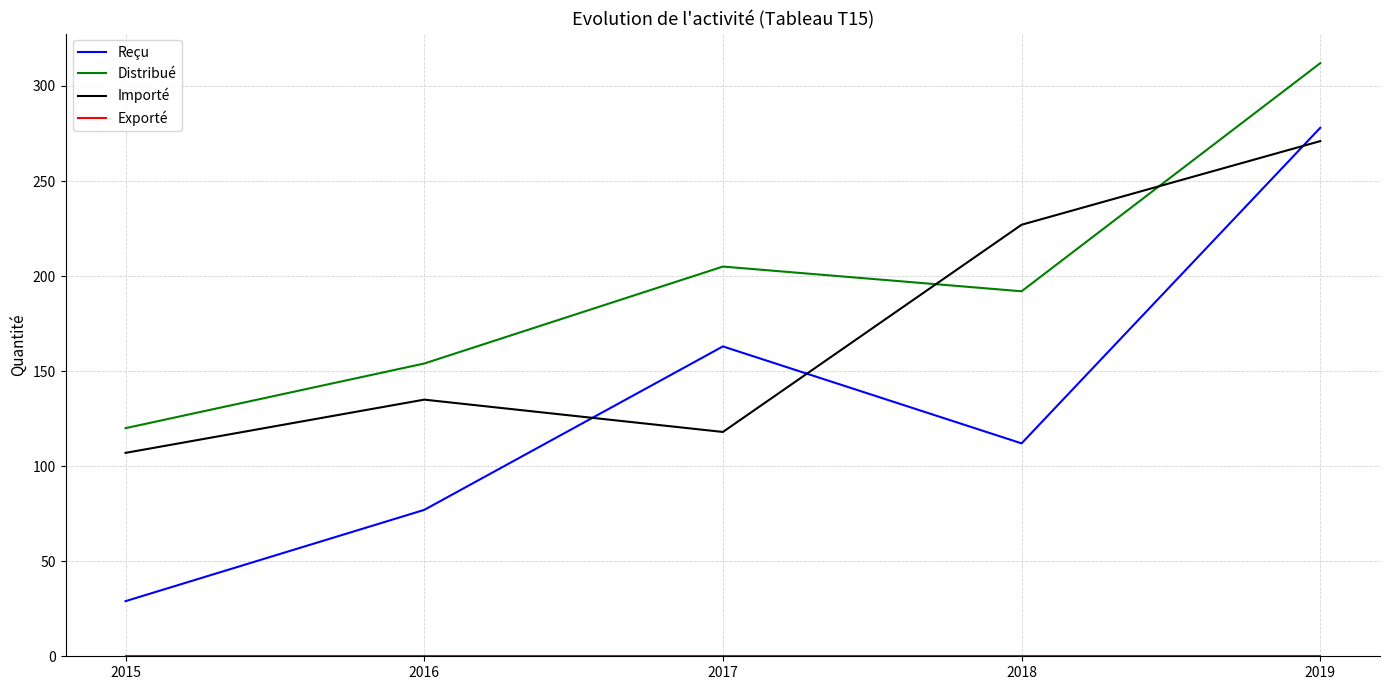

Rank the categories by Importé value from lowest to highest.

2015, 2017, 2016, 2018, 2019